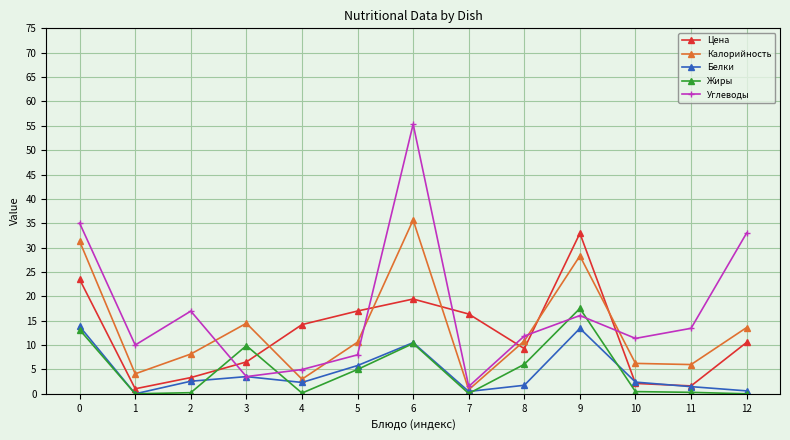

How many times do Цена and Углеводы cross each other?

6